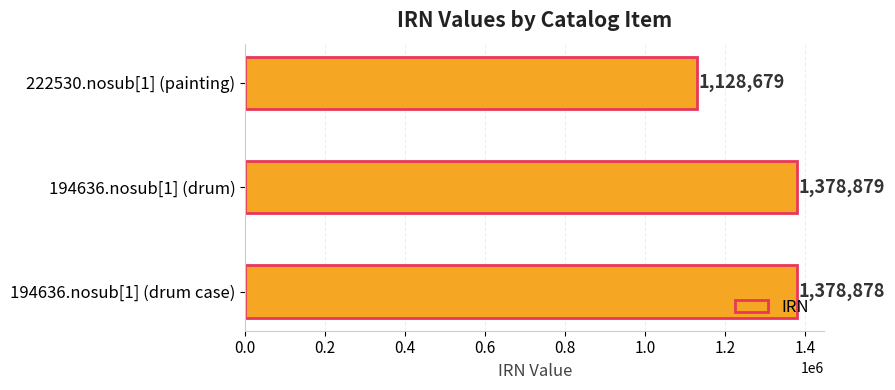

Which category has the lowest value across all series?

222530.nosub[1] (painting)